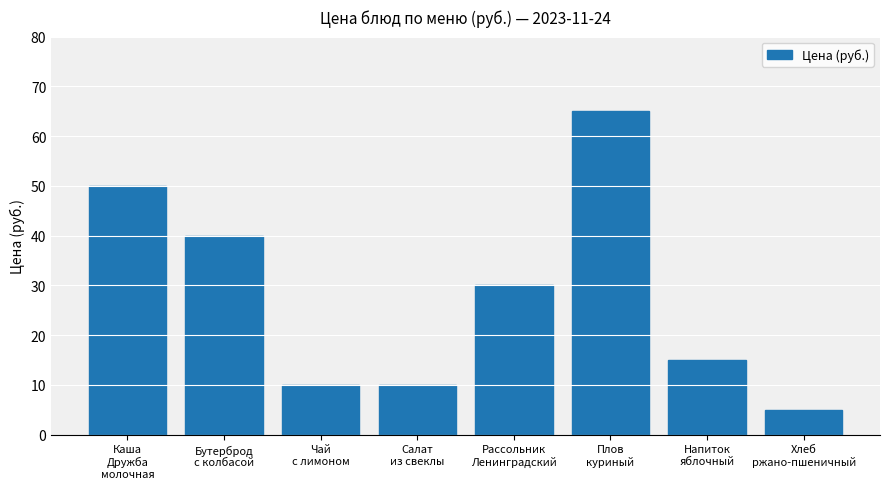

What is the change in value from Чай
с лимоном to Напиток
яблочный?

+5